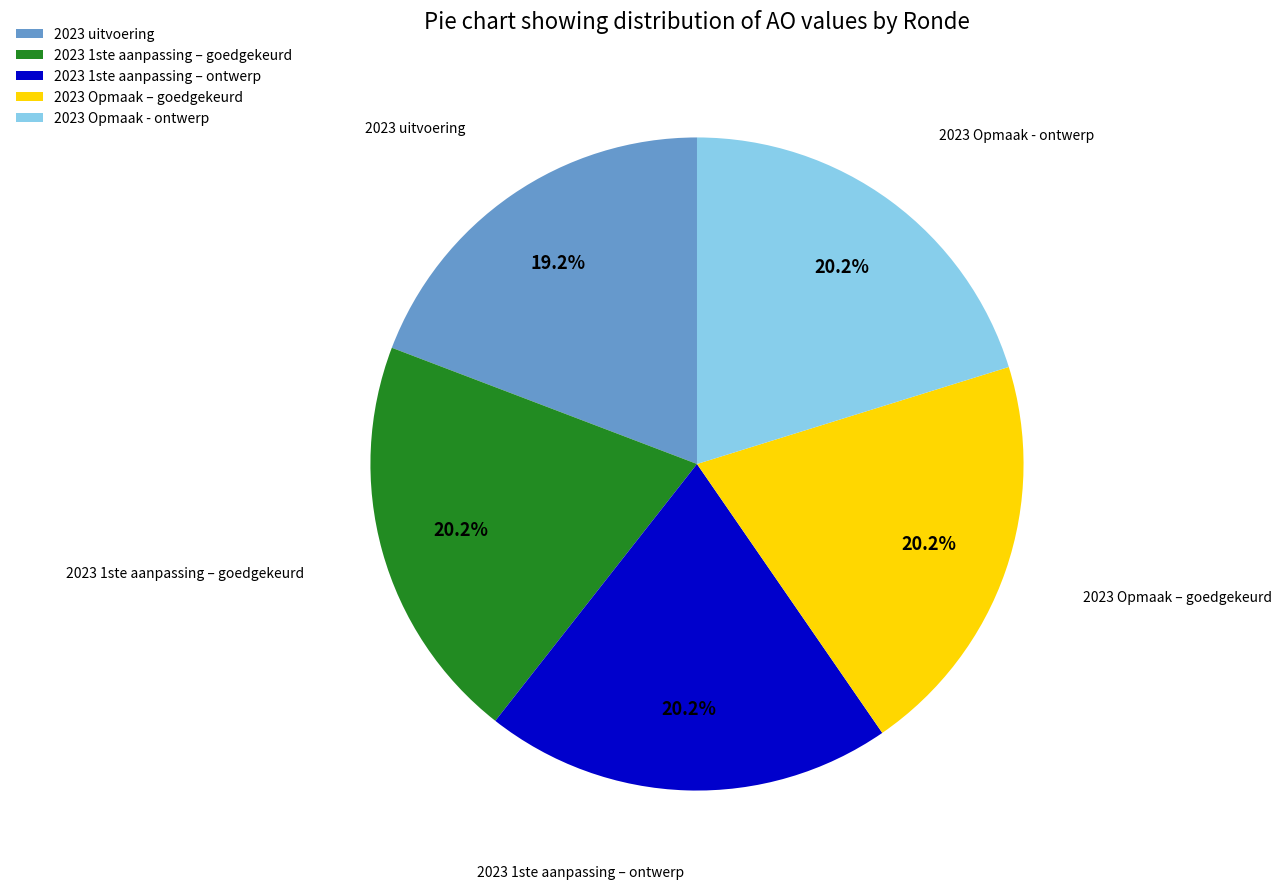

How many segments does this pie chart have?

5